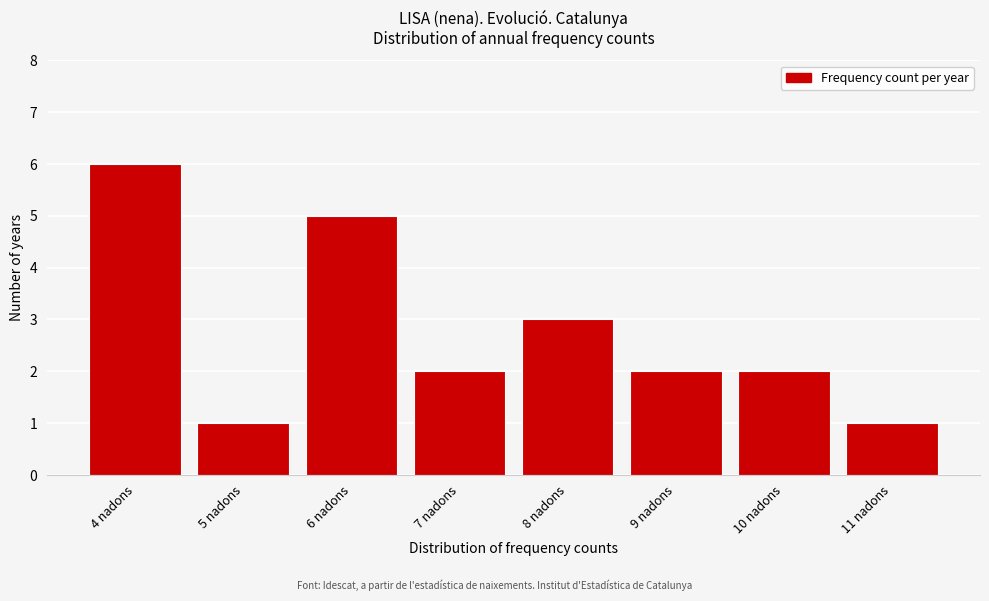

Reading left to right, what are all the values shown in this chart?

4 nadons=6	5 nadons=1	6 nadons=5	7 nadons=2	8 nadons=3	9 nadons=2	10 nadons=2	11 nadons=1